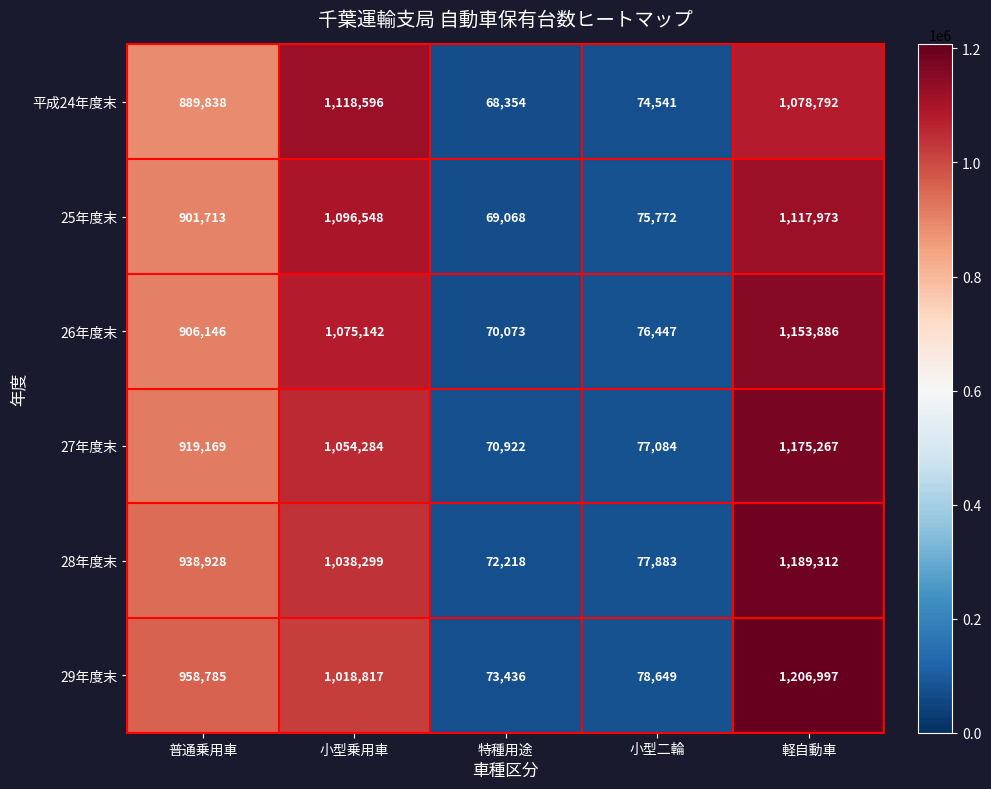

What is the spread (max minus min) of values at 軽自動車?

128205